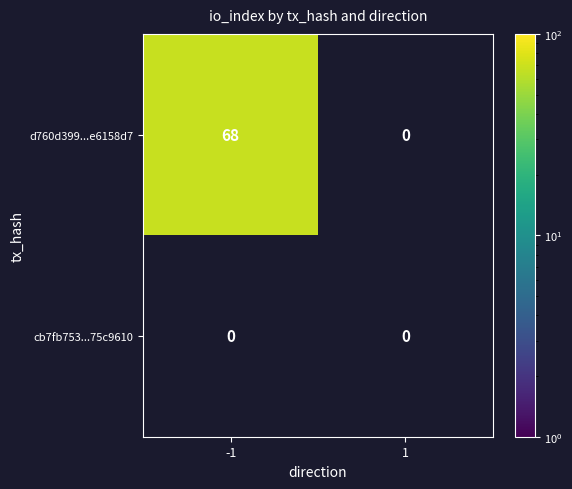

Is it true that d760d399...e6158d7 equals 68 at -1?

True